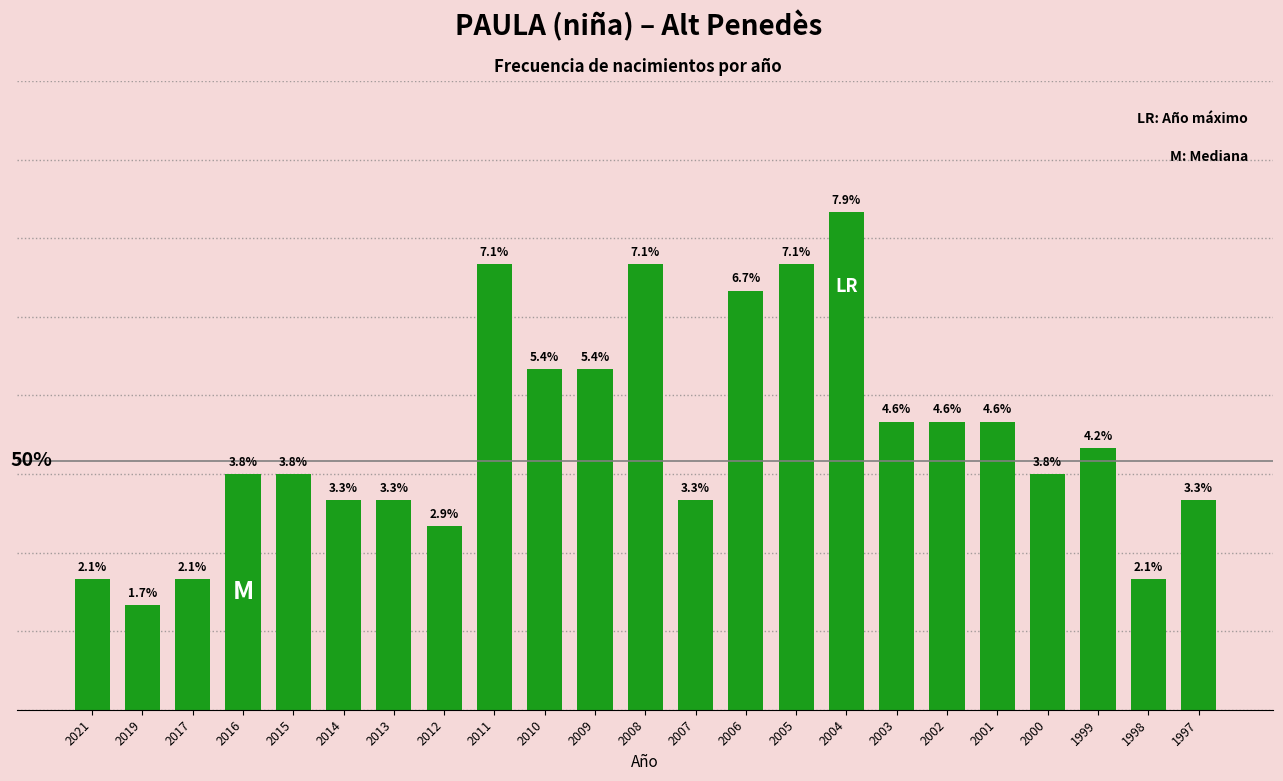

Does the chart contain any negative values?

No